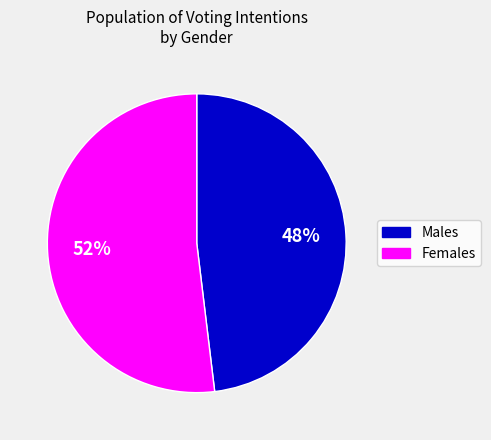

To the nearest percent, what is the average slice percentage?

50%